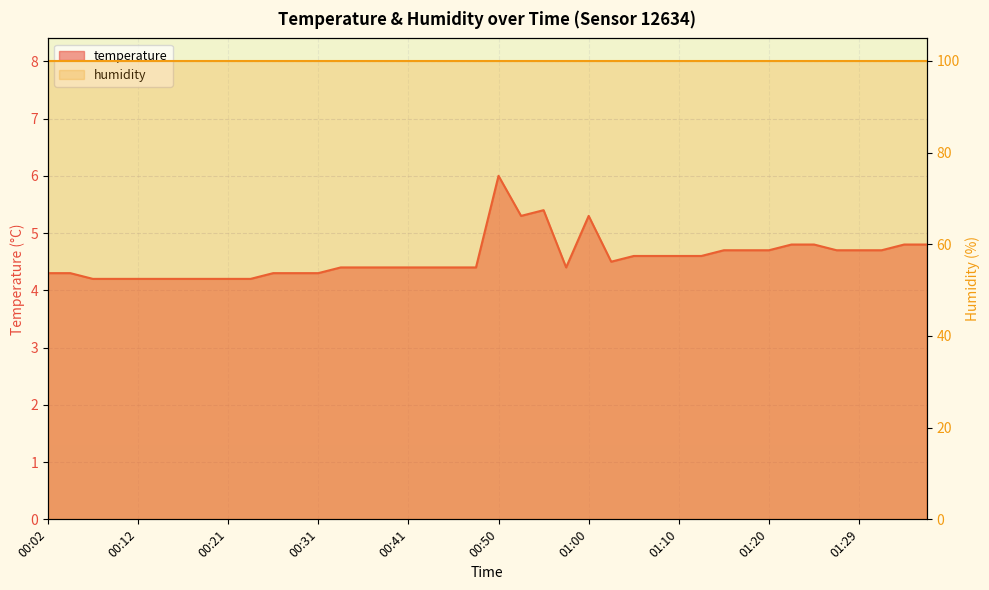

Reading left to right, extract all data points from this chart.

4.3	4.3	4.2	4.2	4.2	4.2	4.2	4.2	4.2	4.2	4.3	4.3	4.3	4.4	4.4	4.4	4.4	4.4	4.4	4.4	6.0	5.3	5.4	4.4	5.3	4.5	4.6	4.6	4.6	4.6	4.7	4.7	4.7	4.8	4.8	4.7	4.7	4.7	4.8	4.8